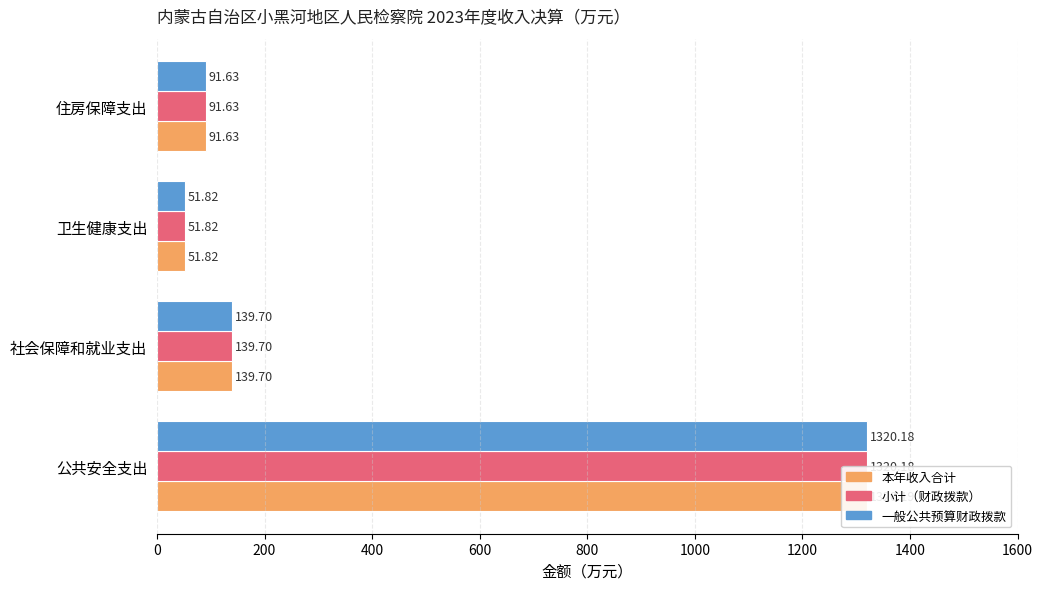

Between 公共安全支出 and 社会保障和就业支出, which series saw the biggest shift?

本年收入合计